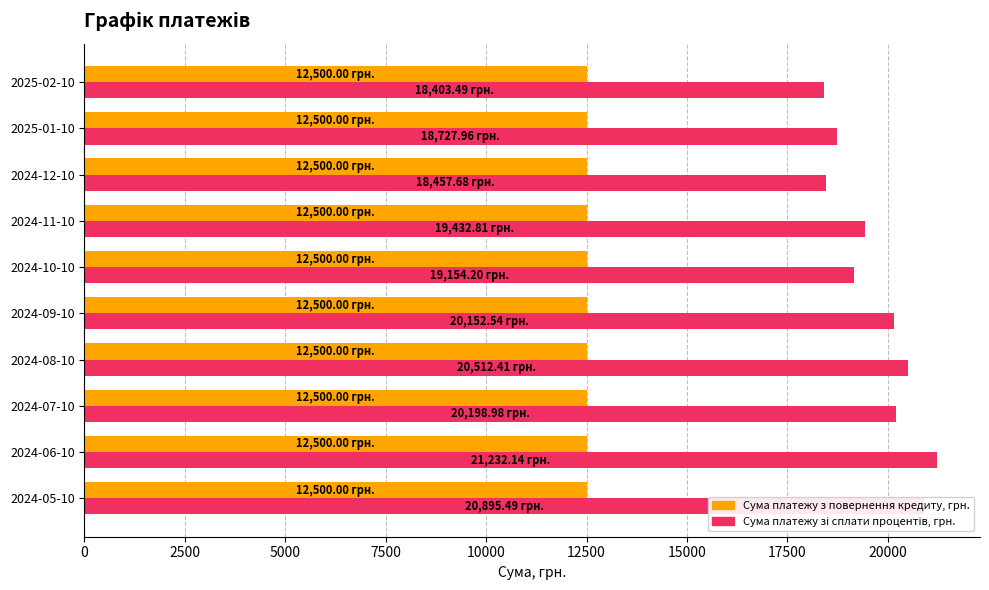

What is the total value across all series at 2024-11-10?

31932.8